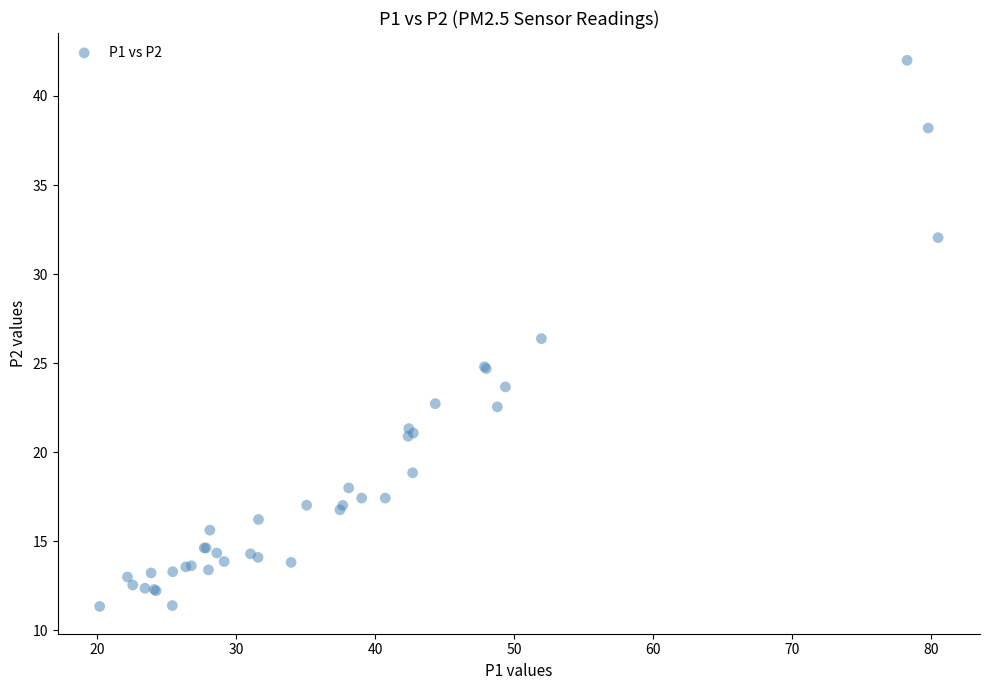

What Y value in the scatter plot is closest to 26?

26.4